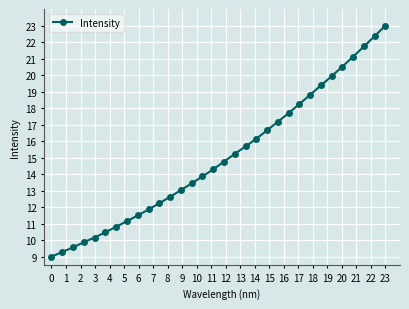

True or false: there are more than 2 points higher than both neighbors.

False